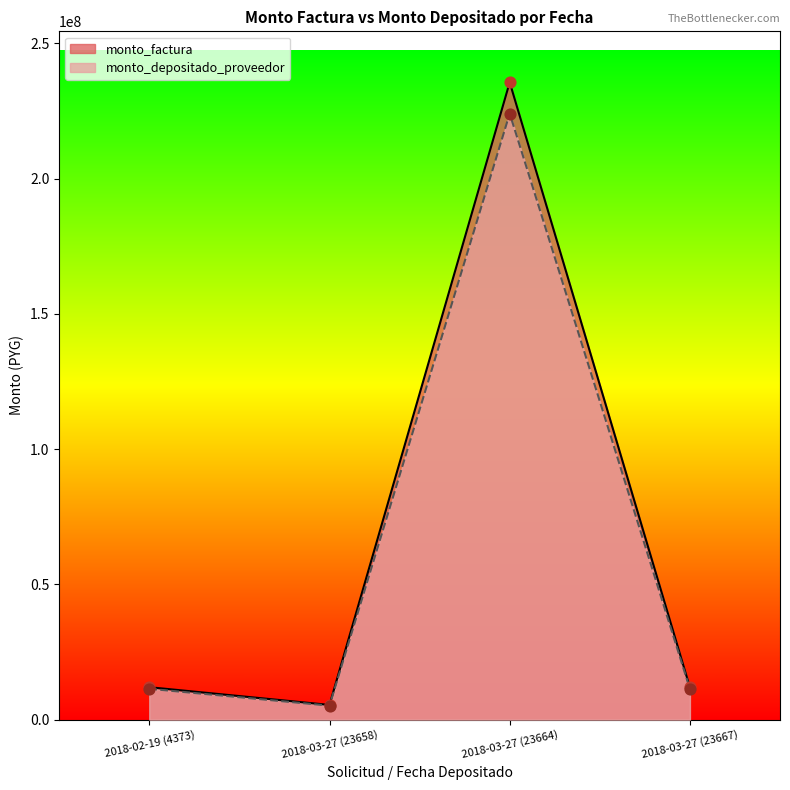

Which series contains the highest Y value?

monto_factura